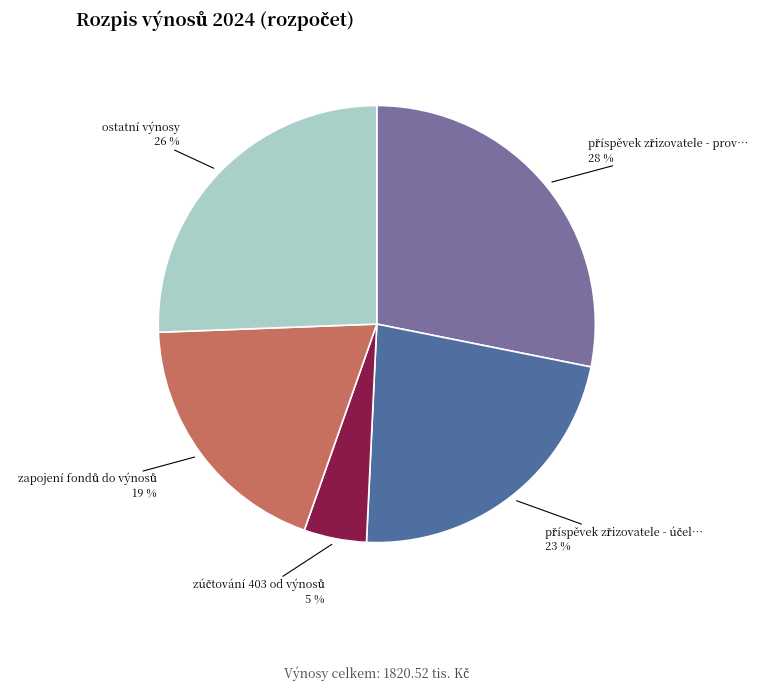

Does any single category account for the majority?

No